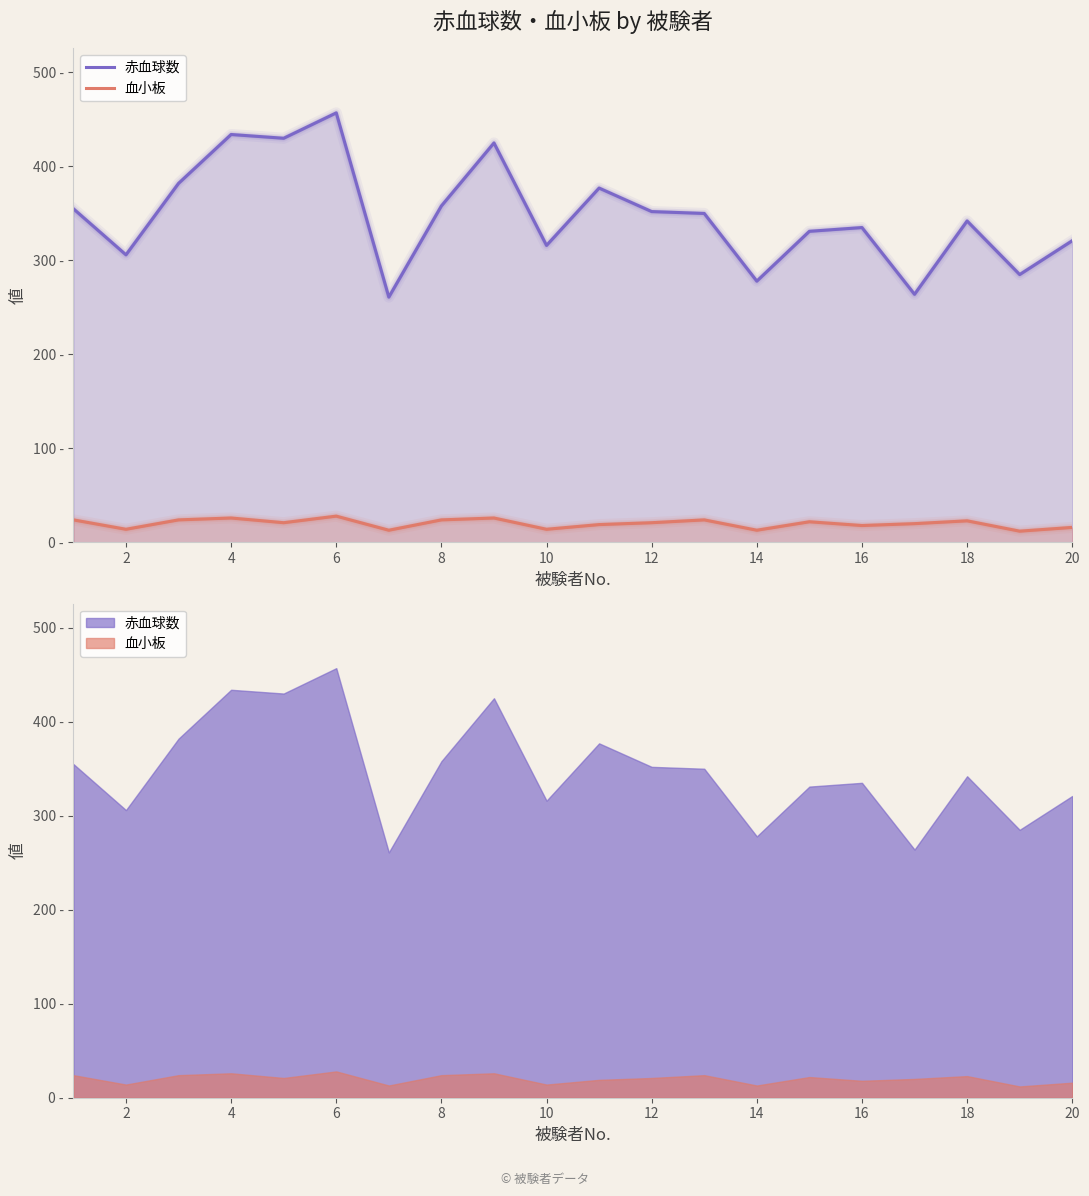

Reading right to left, extract all data points from this chart.

赤血球数: 321	285	342	264	335	331	278	350	352	377	316	425	358	261	457	430	434	382	306	355
血小板: 16	12	23	20	18	22	13	24	21	19	14	26	24	13	28	21	26	24	14	24